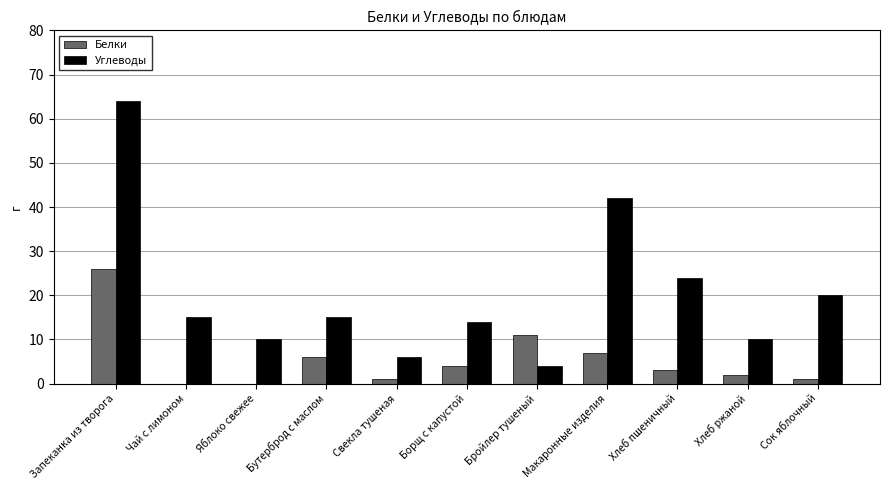

Read the Белки value at Бройлер тушеный.

11